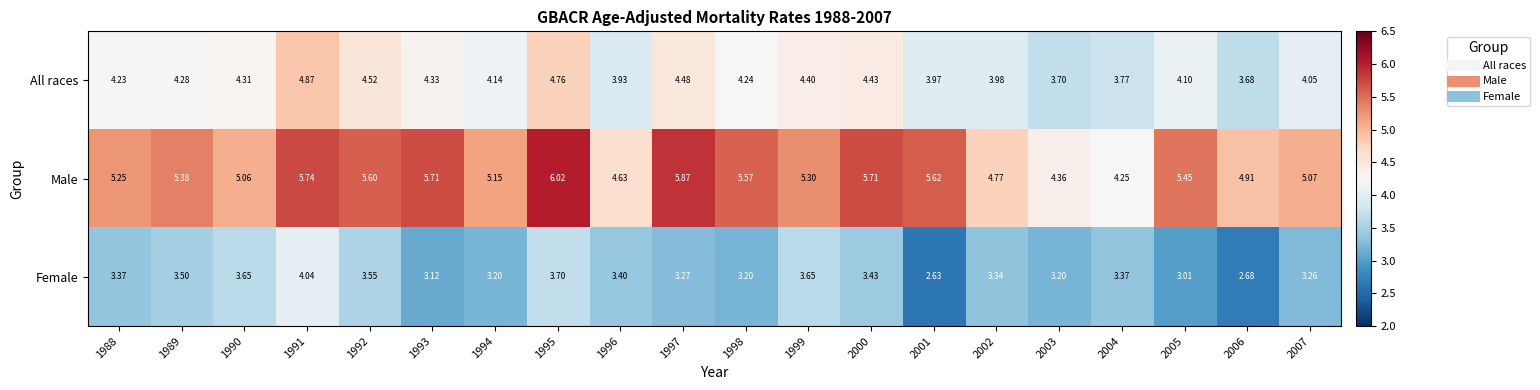

Between 1988 and 1992, which series saw the biggest shift?

Male